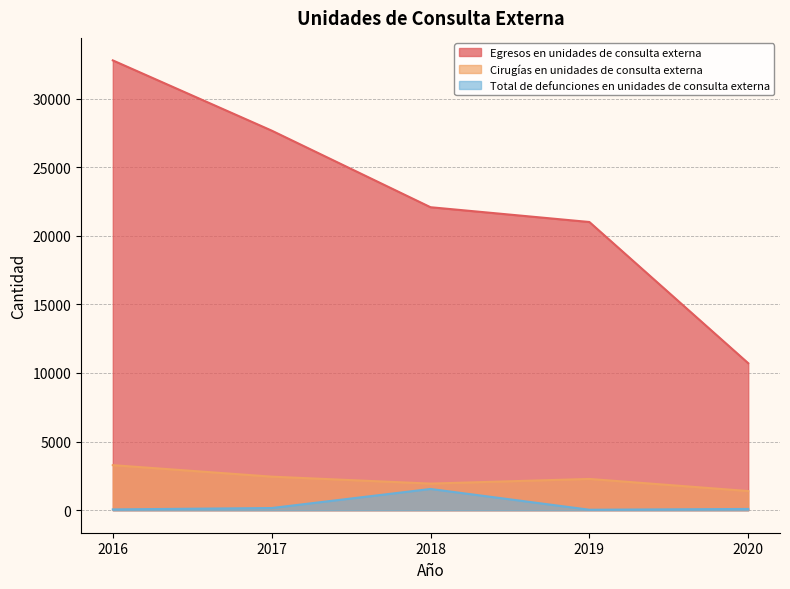

Which series changed the most between 2016 and 2017?

Egresos en unidades de consulta externa